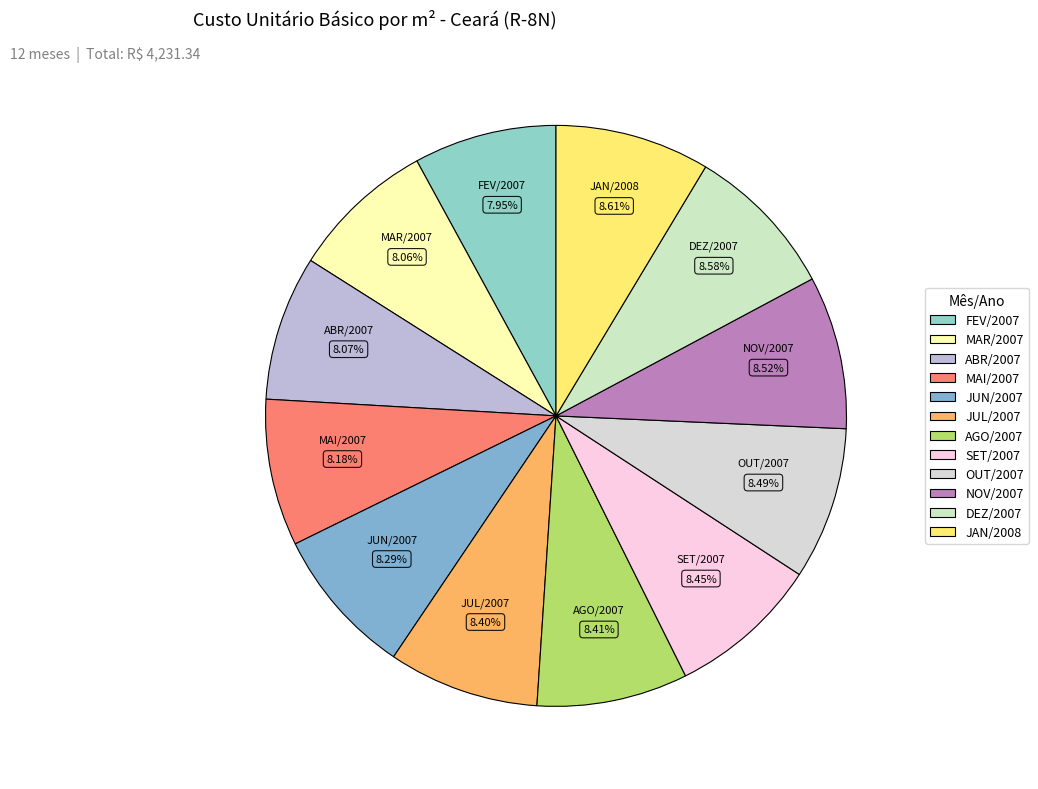

Does JUL/2007 account for over 50% of the chart?

No